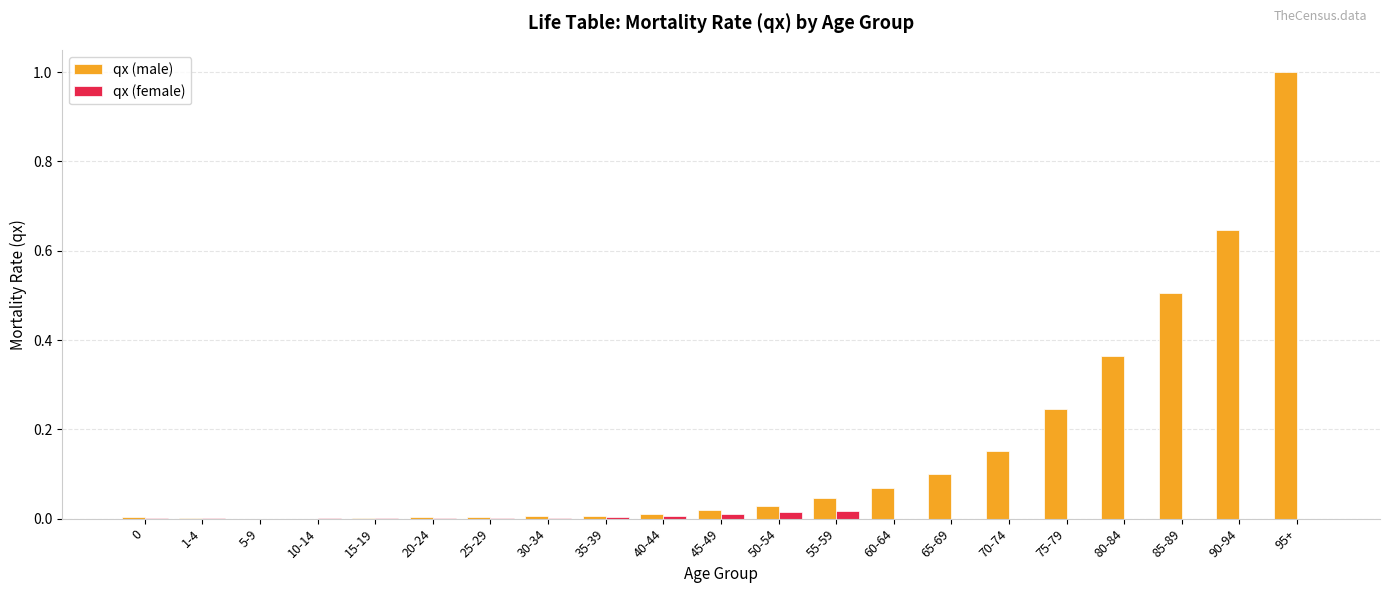

At which category is the sum across all series the highest?

95+